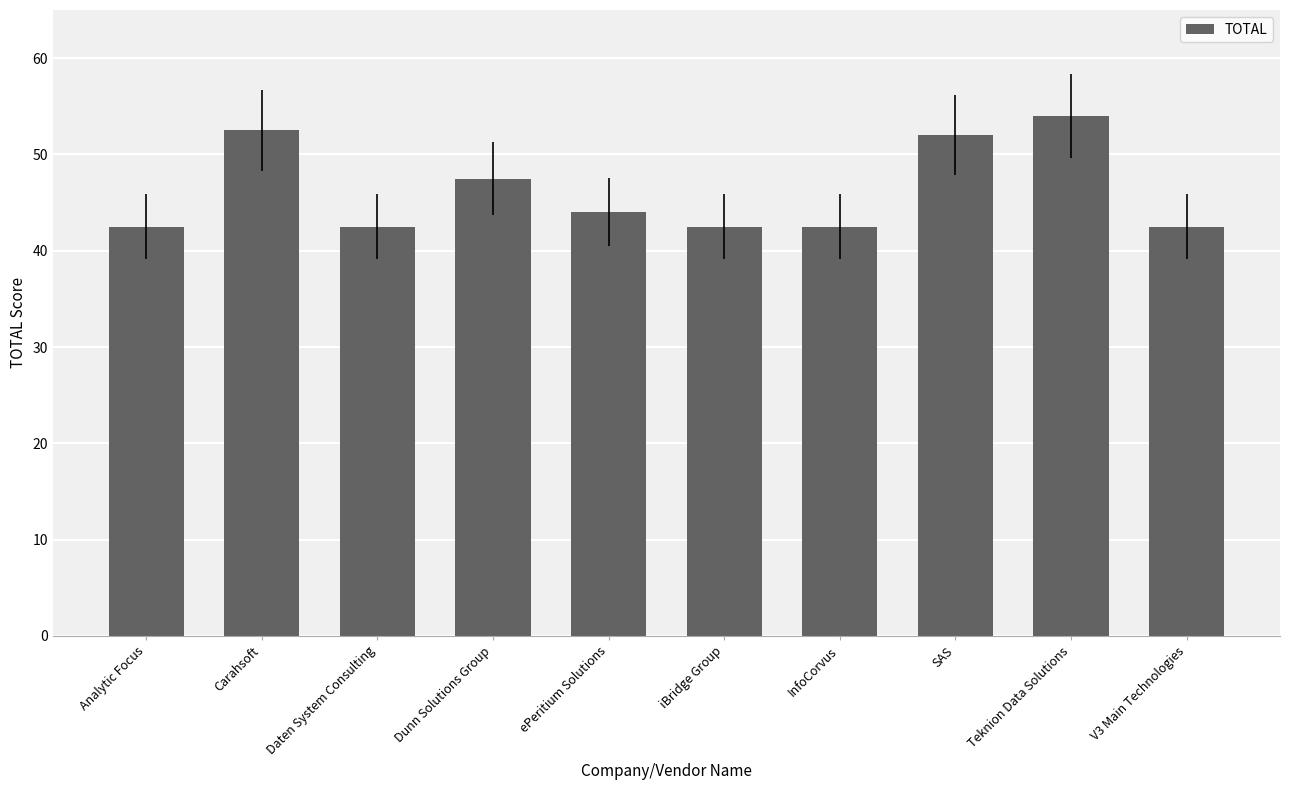

What is the greatest value displayed?

54.0